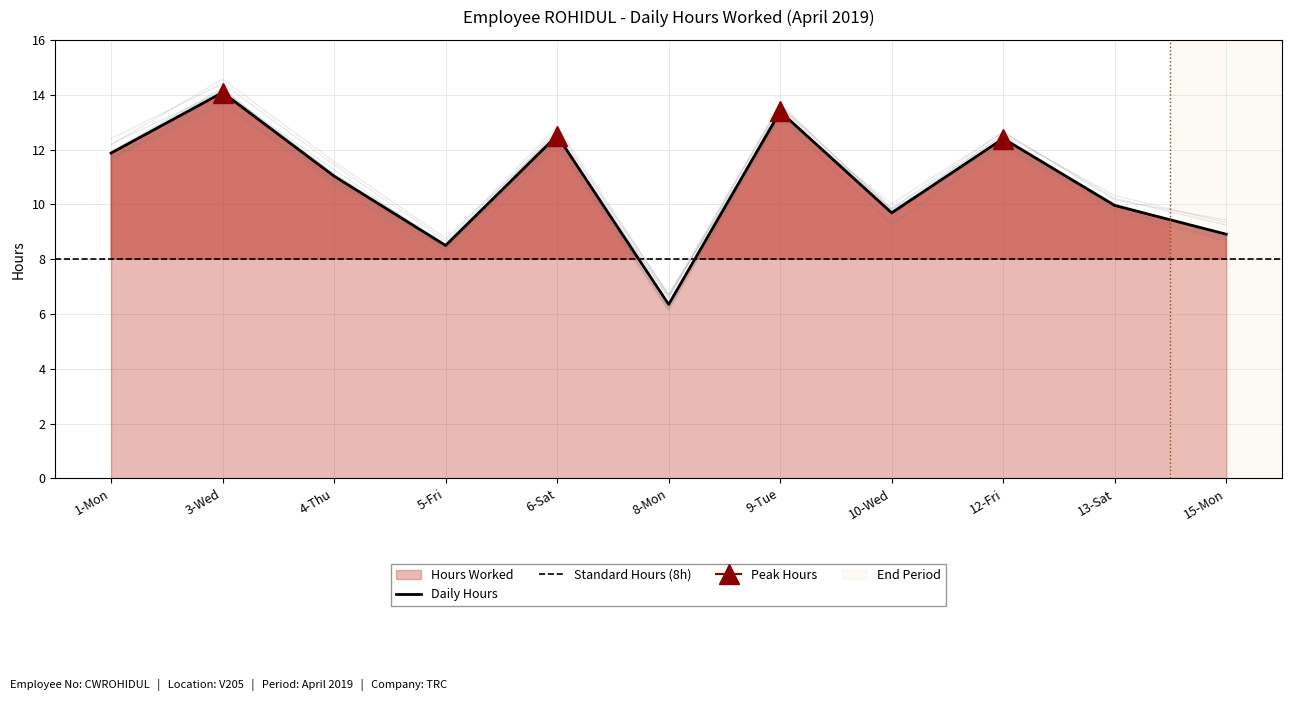

Which has a higher value, 10-Wed or 8-Mon?

10-Wed